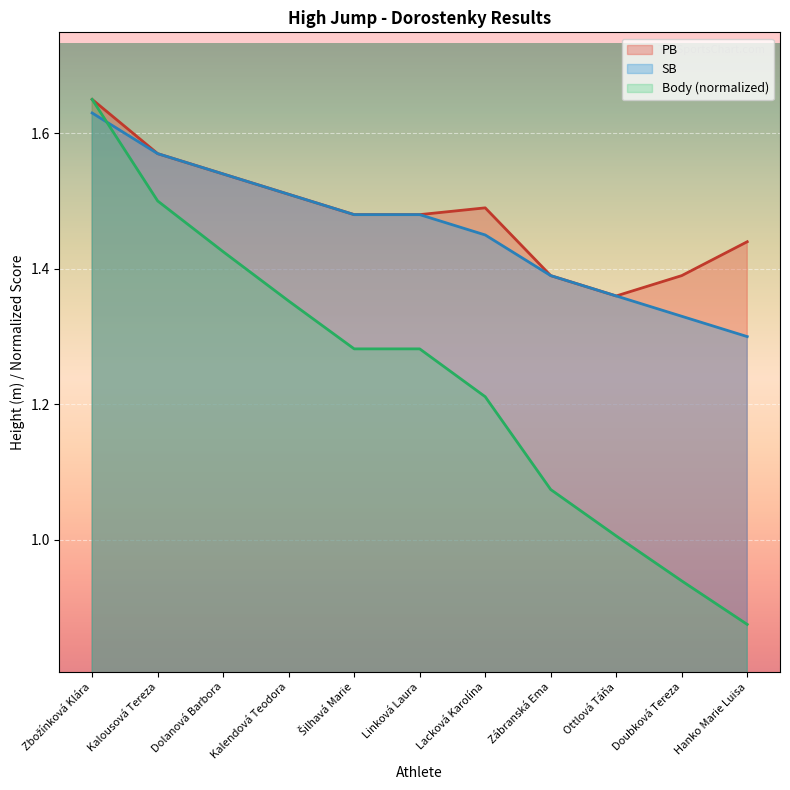

How many interior local peaks does the PB series have?

1